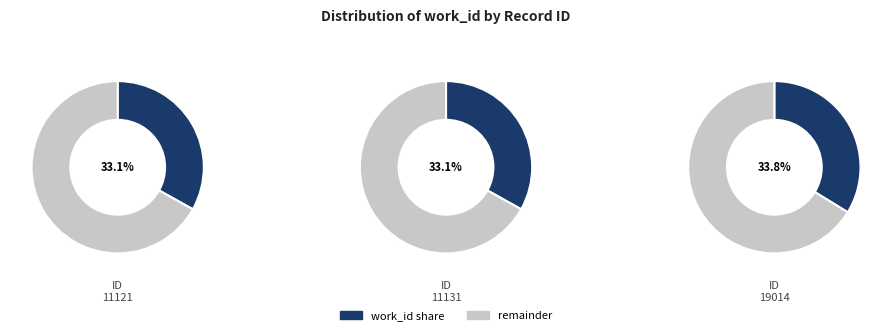

To the nearest percent, what portion does 19014 represent?

34%